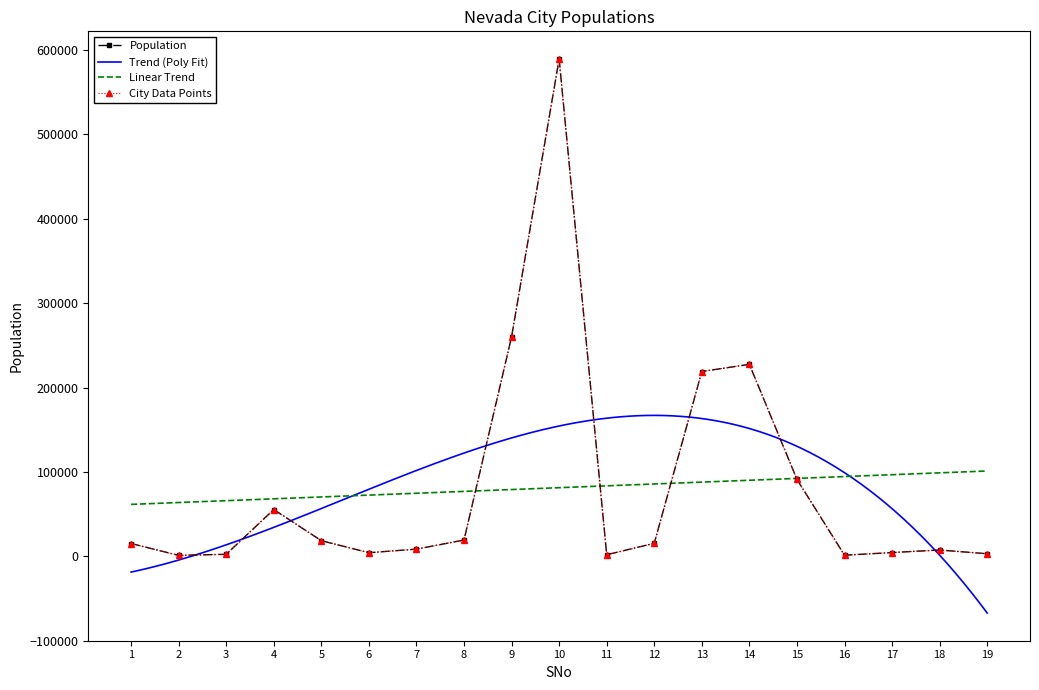

What is the difference between the maximum and minimum values?

588194